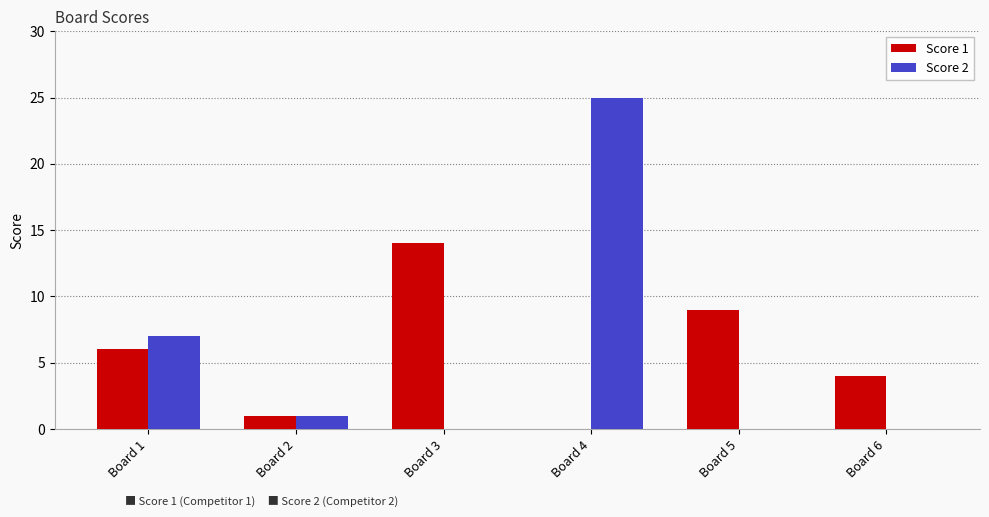

Between Board 3 and Board 6, which series saw the biggest shift?

Score 1